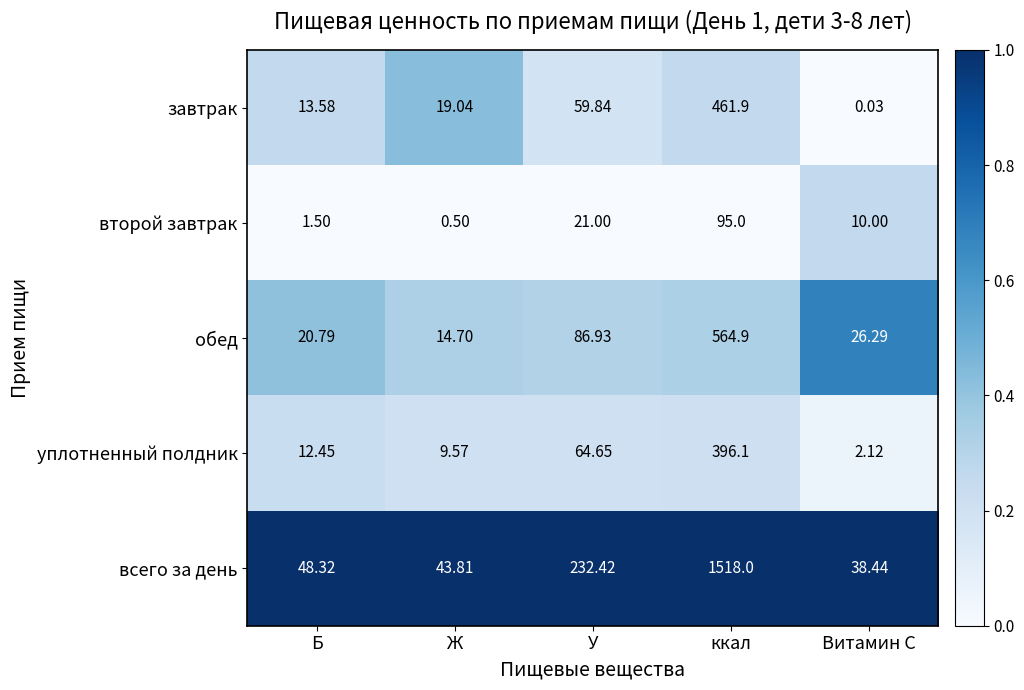

At which label does второй завтрак first exceed 10?

У